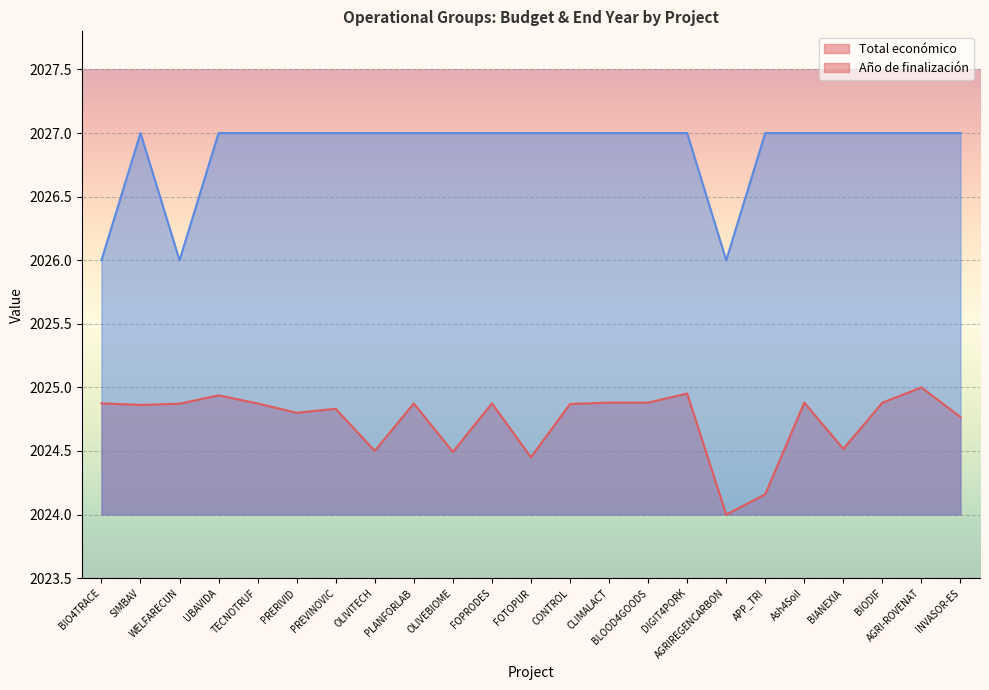

True or false: Año de finalización and Total económico intersect in this chart.

False